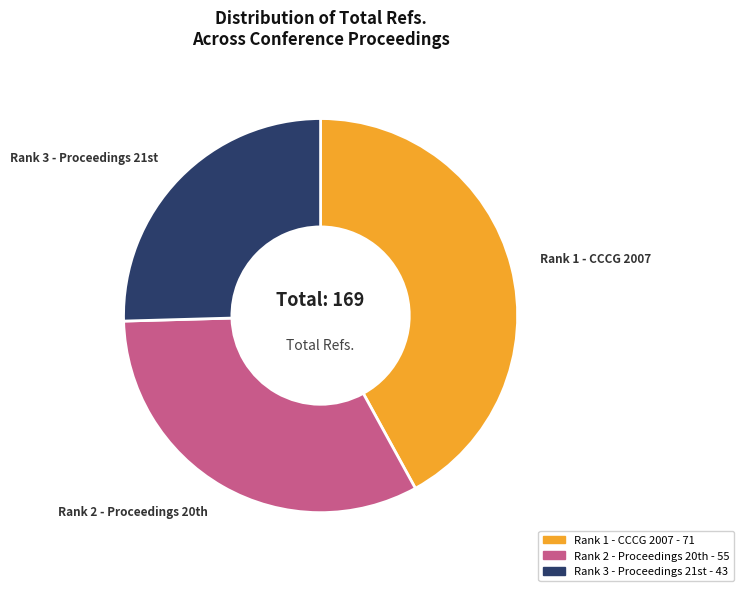

How many slices are in this pie chart?

3